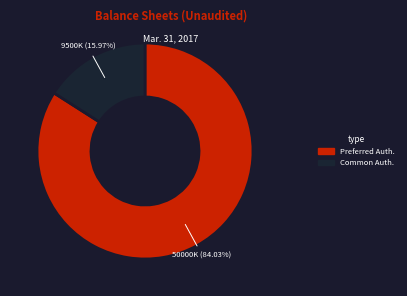

Count the number of slices in the pie.

2